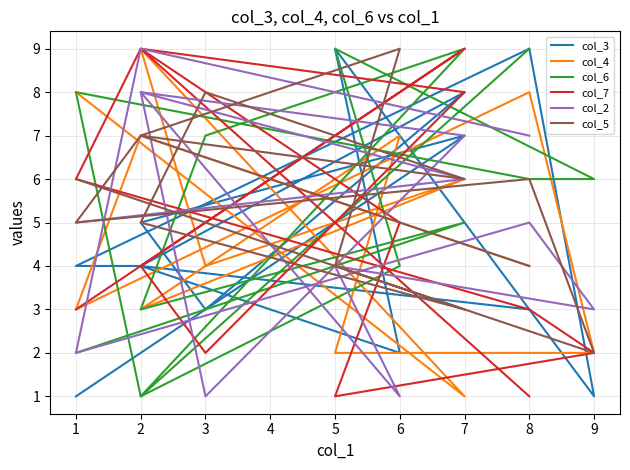

What is the sum of all col_2 values?

66